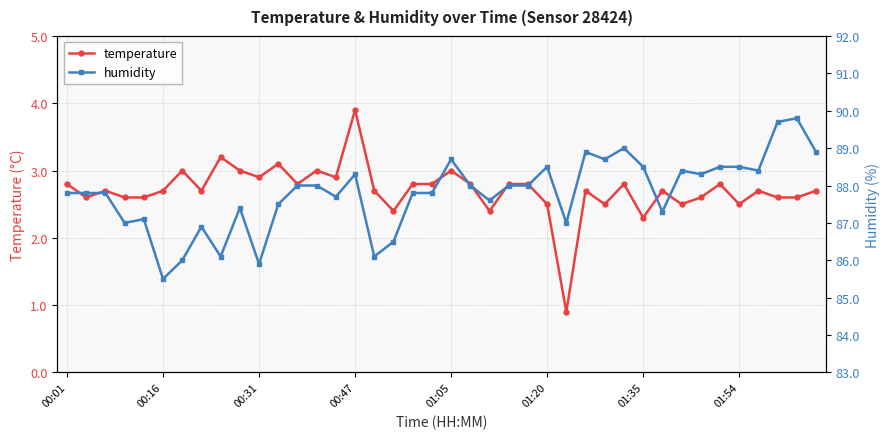

What is the sum of the temperature values at 8 and 31?

5.9